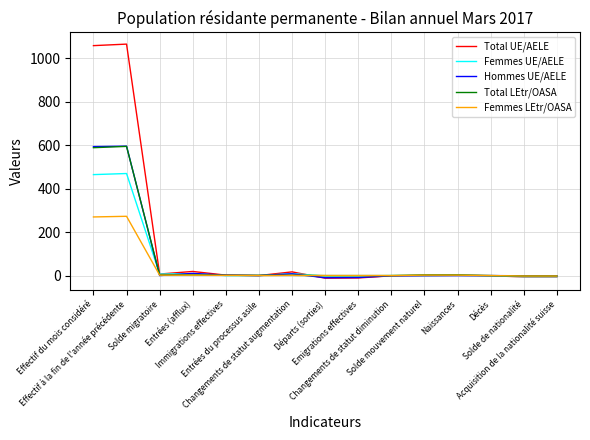

What is the maximum value shown in the chart?

1066